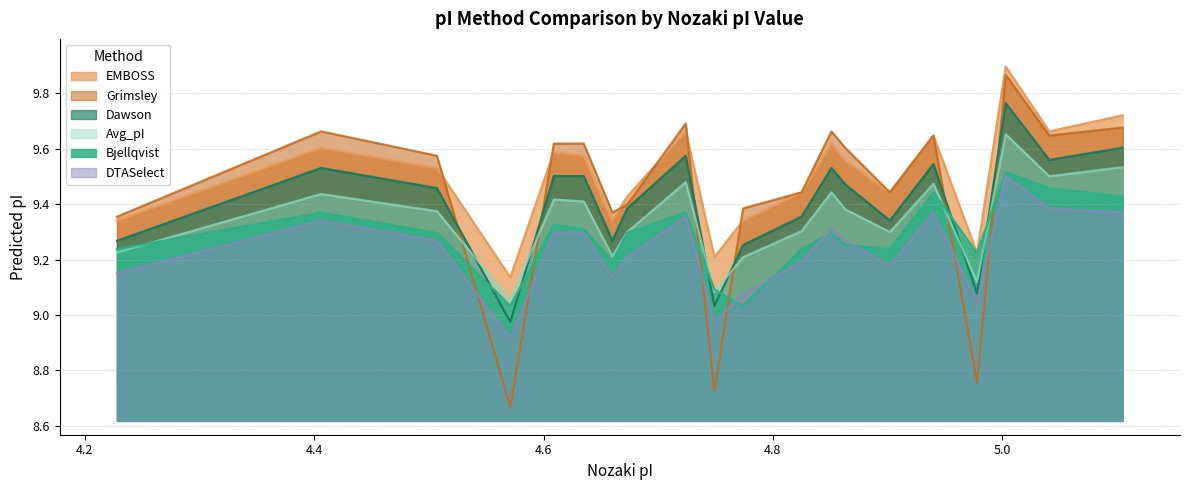

What is the difference between the maximum and second lowest values in the Grimsley series?

1.1